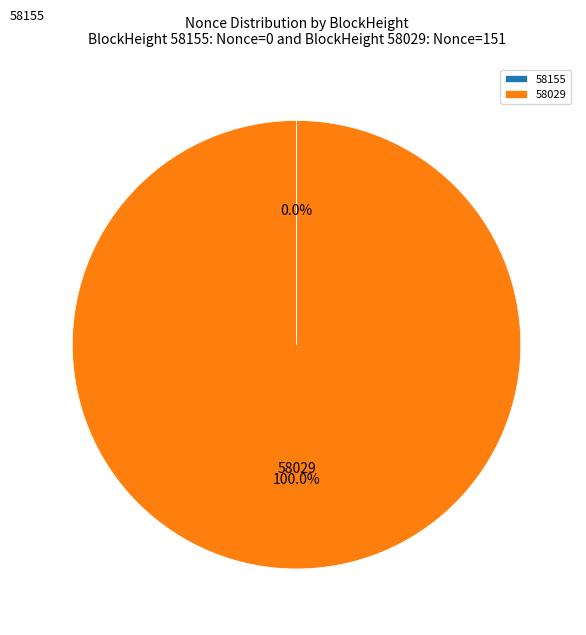

Is it true that 58029 is 100% of the pie?

True